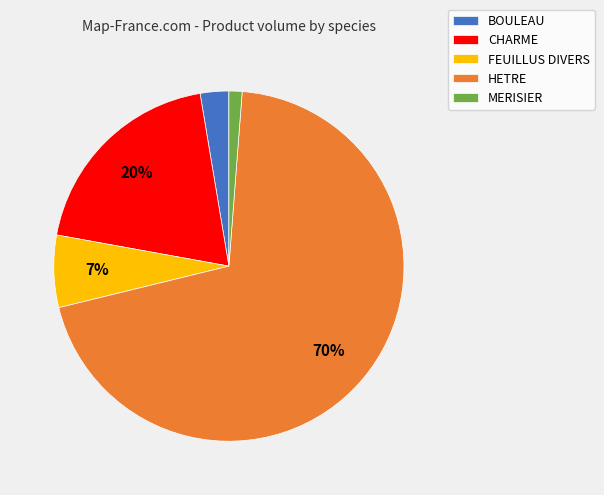

True or false: FEUILLUS DIVERS accounts for 18% of the total.

False